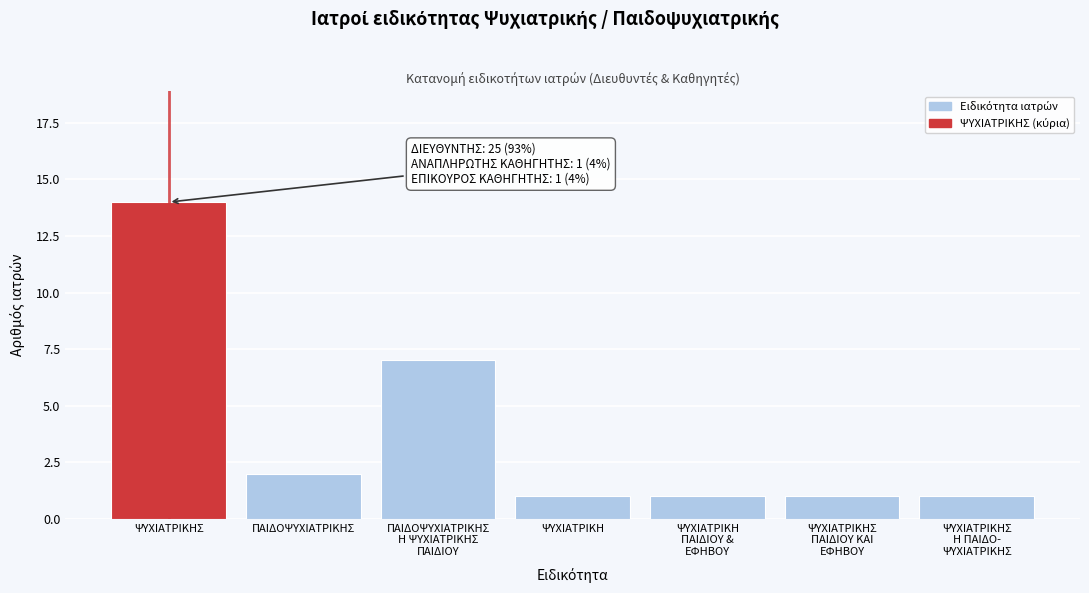

Reading left to right, list all the values displayed in this chart.

14	2	7	1	1	1	1